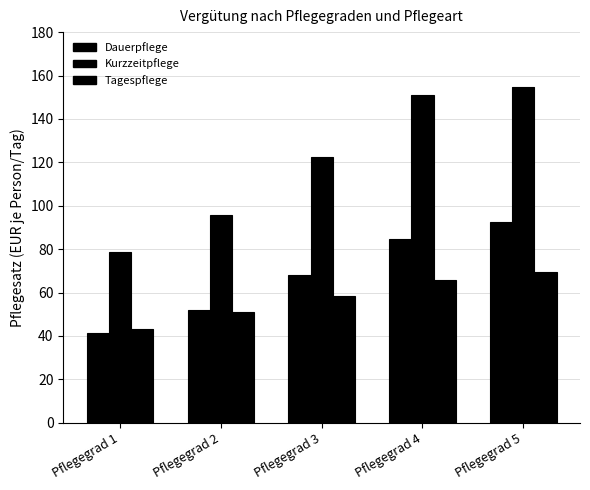

How many groups of bars are there?

5